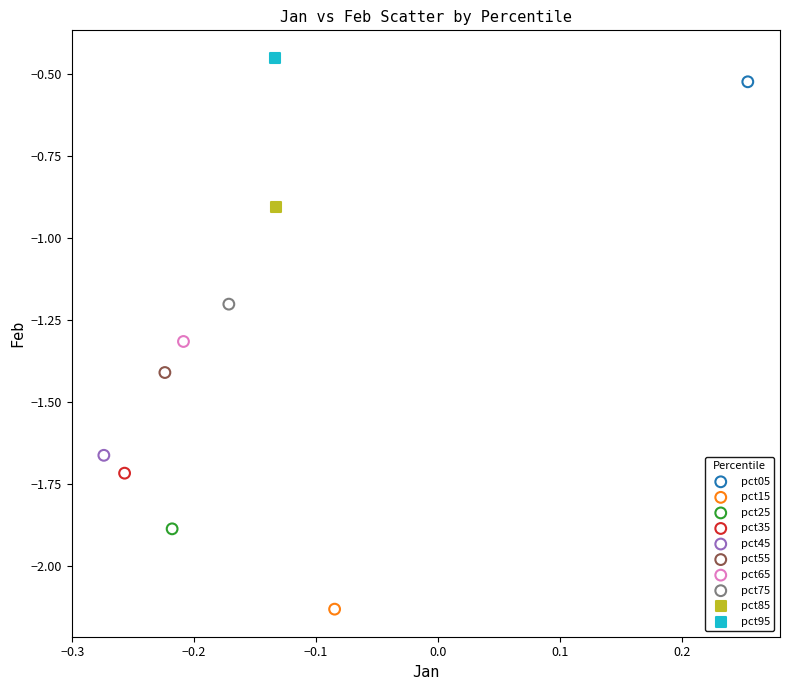

Which series contains the highest Y value?

pct95